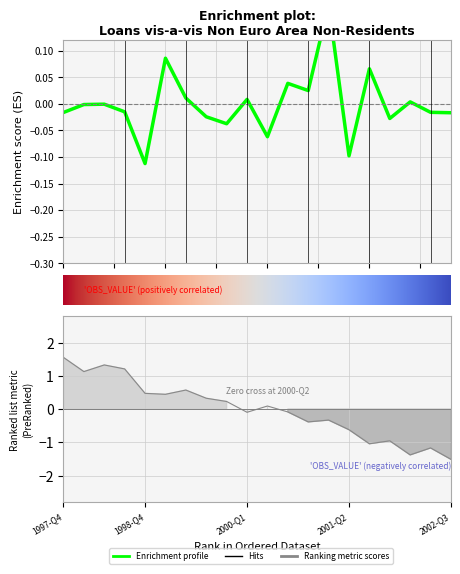

List the labels in order of value, smallest first.

1998-Q4, 2001-Q2, 2000-Q2, 1999-Q4, 2001-Q4, 1999-Q3, 2002-Q3, 1997-Q4, 2002-Q2, 1998-Q3, 1998-Q1, 1998-Q2, 2002-Q1, 2000-Q1, 1999-Q2, 2000-Q4, 2000-Q3, 2001-Q3, 1999-Q1, 2001-Q1